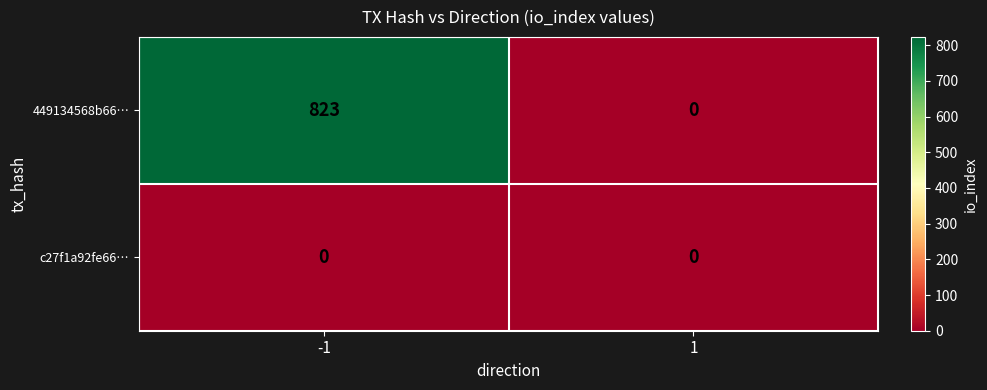

Is it true that 449134568b66… equals 0 at 1?

True